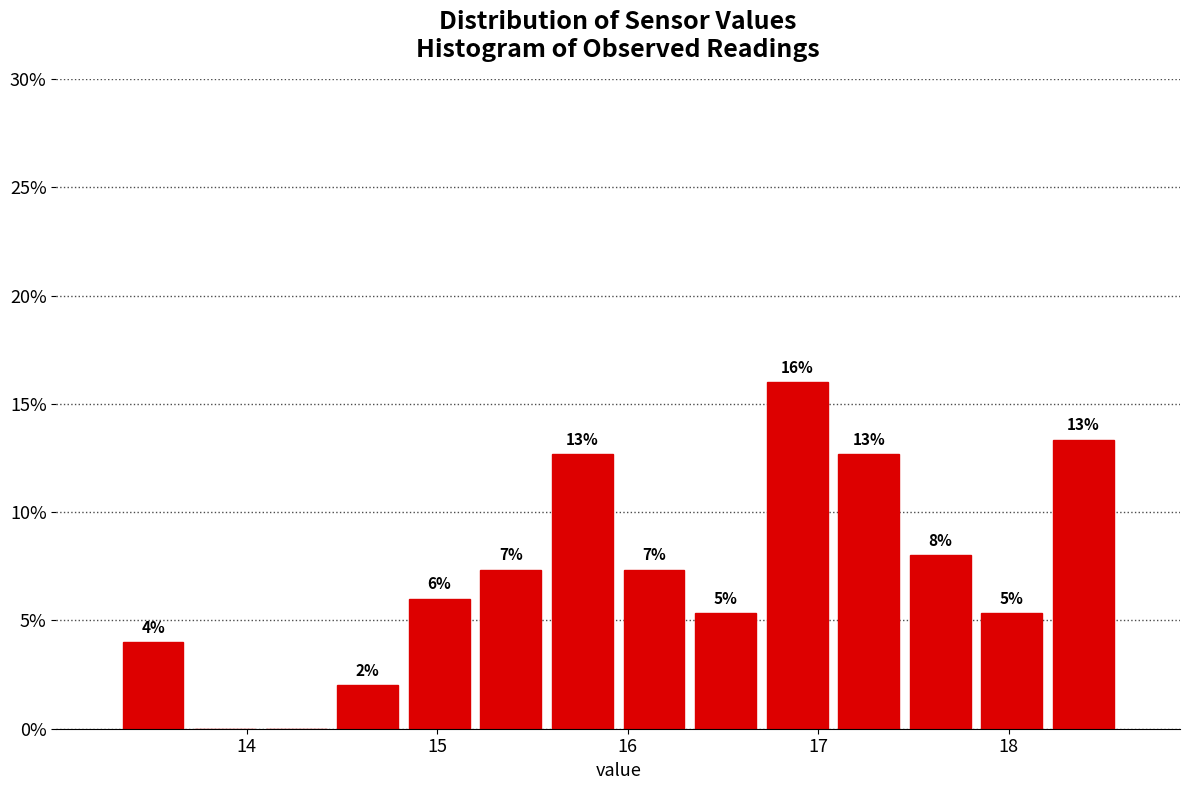

Around what value on the x-axis is the tallest bar? Give the approximate position of its centre, as read against the axis.

16.9